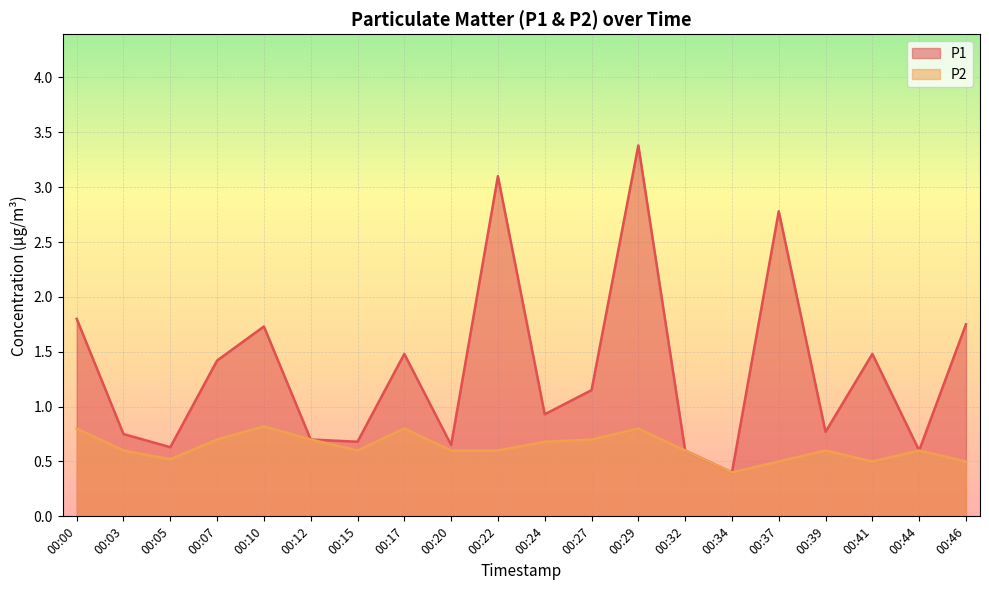

List the labels in order of P1 value, largest first.

00:29, 00:22, 00:37, 00:00, 00:46, 00:10, 00:17, 00:41, 00:07, 00:27, 00:24, 00:39, 00:03, 00:12, 00:15, 00:20, 00:05, 00:32, 00:44, 00:34